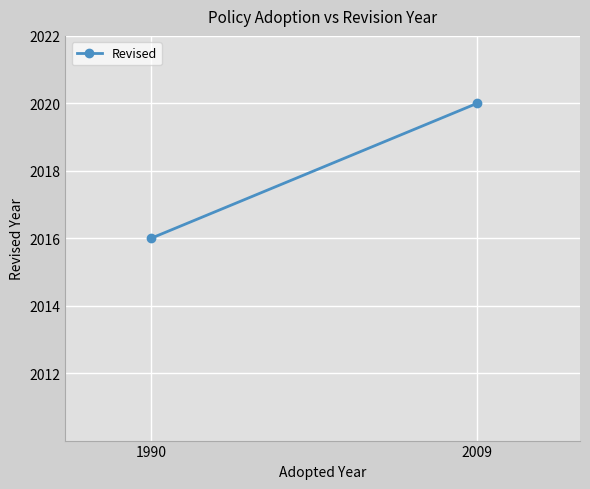

List the labels in order of value, largest first.

2009, 1990